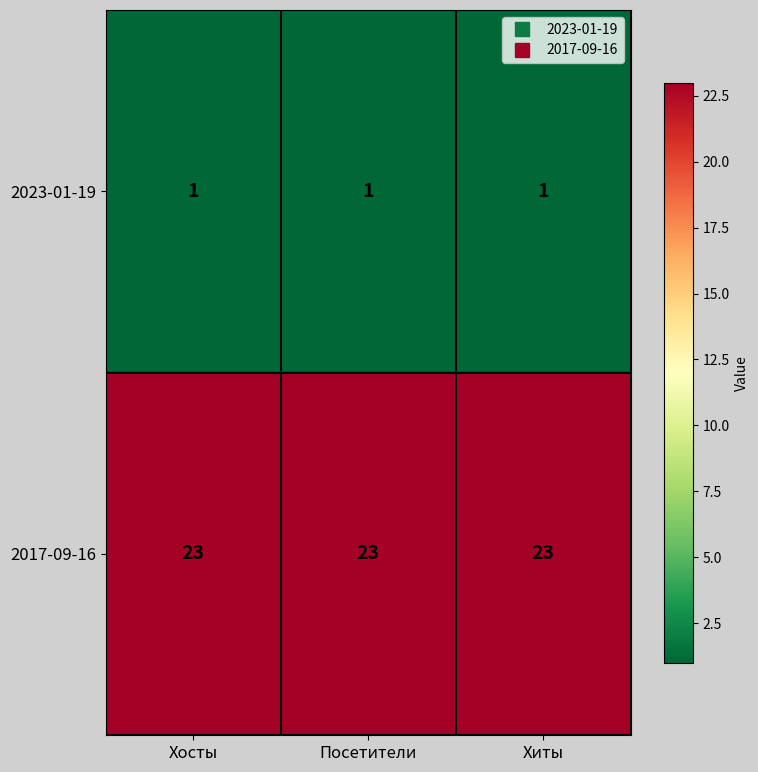

The value of 2017-09-16 at Посетители is 13. True or false?

False